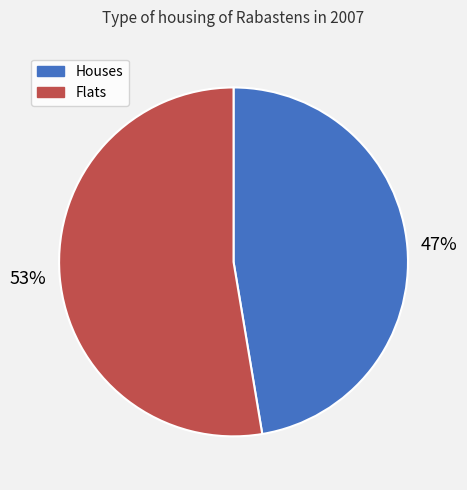

To the nearest percent, what is the average slice percentage?

50%